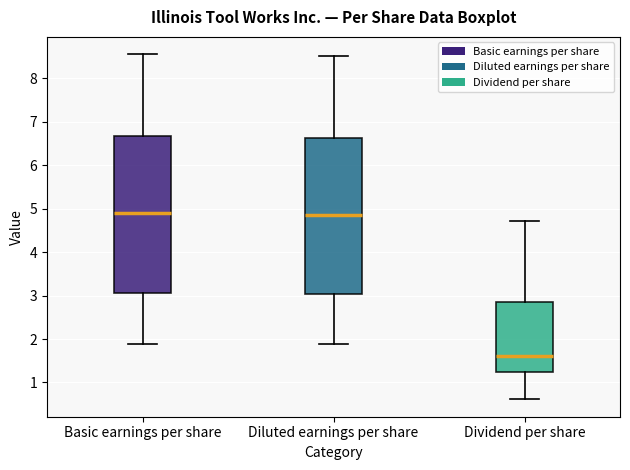

Which box has the lowest median line?

Dividend per share